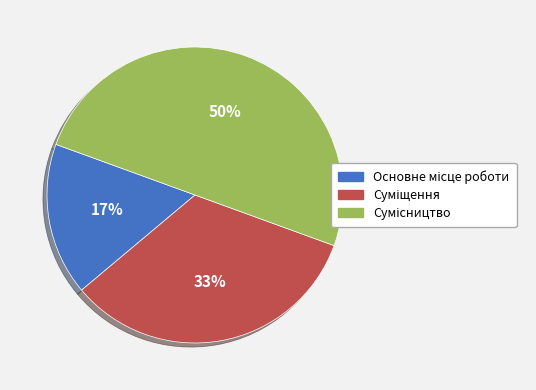

To the nearest percent, what is the difference between the largest and smallest slice percentages?

33%